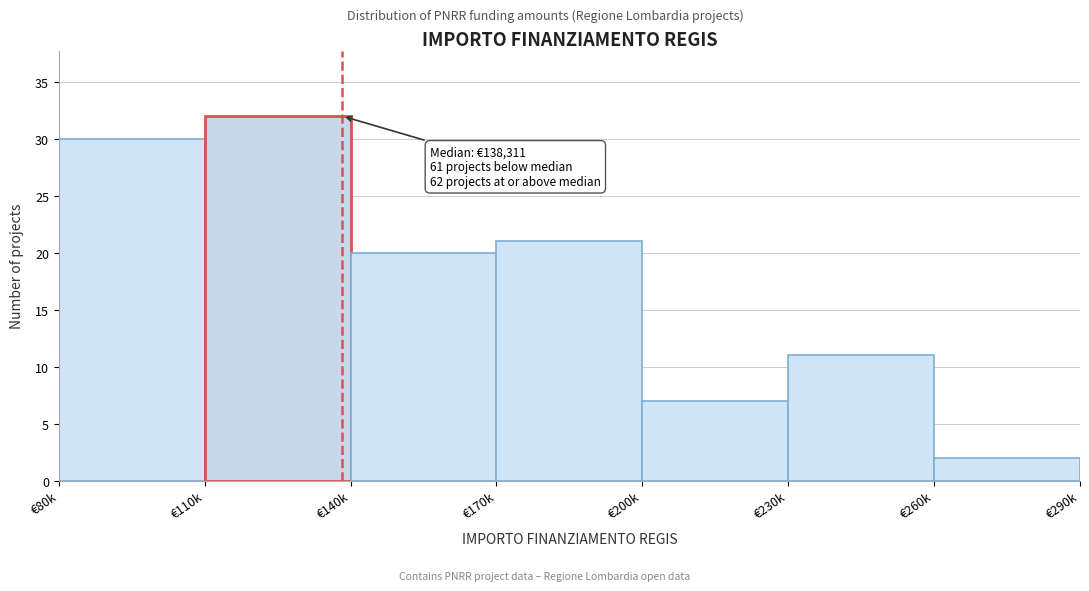

Reading right to left, list all the values displayed in this chart.

€260k=2	€230k=11	€200k=7	€170k=21	€140k=20	€110k=32	€80k=30